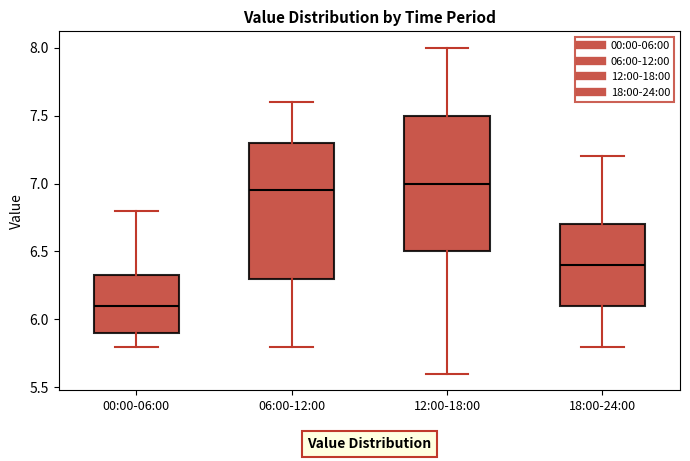

Which box's median line is the lowest?

00:00-06:00